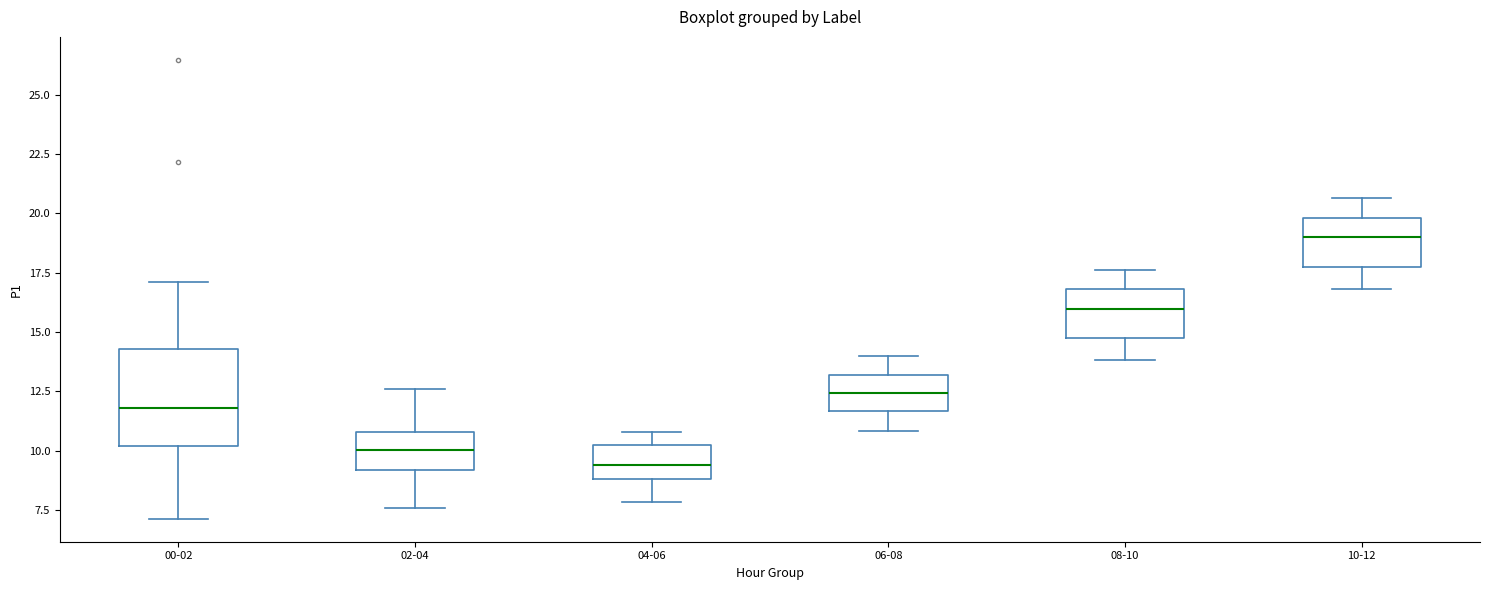

Where is the upper edge of the box for 04-06 on the y-axis? The values are not printed on the chart, so give them approximately, as read against the axis.

10.0